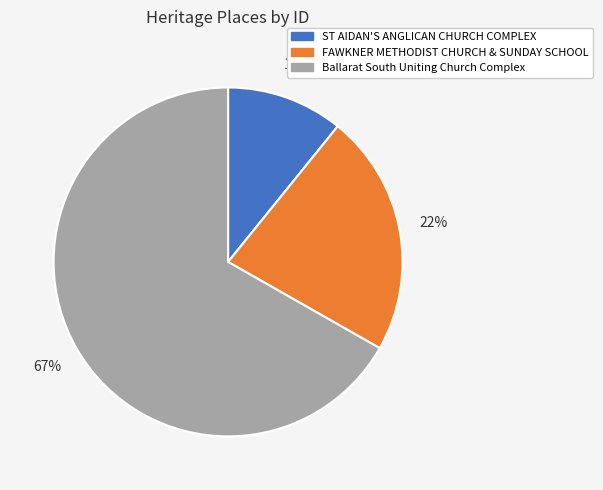

Does Ballarat South Uniting Church Complex represent more than half of the total?

Yes